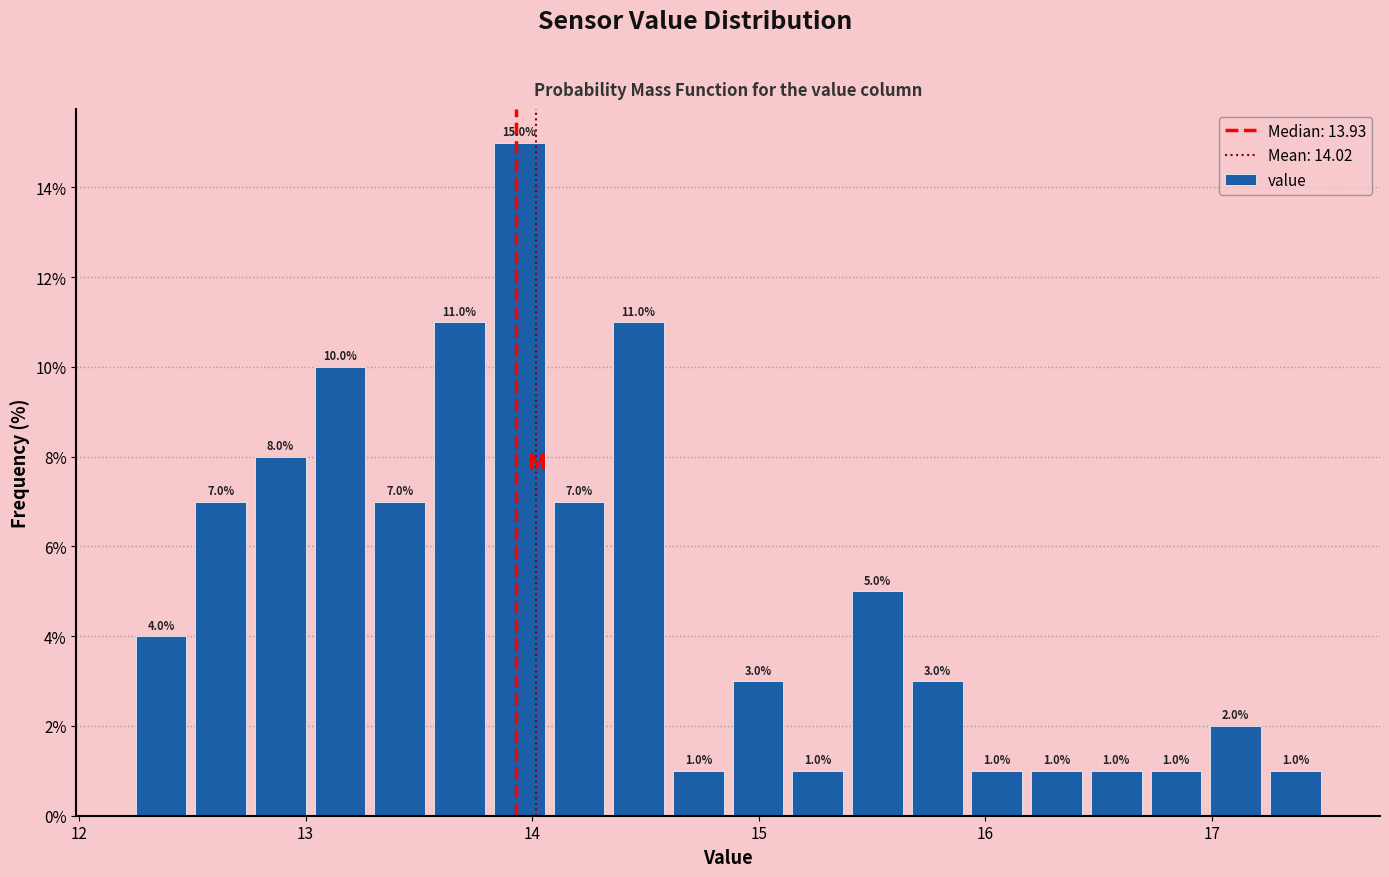

Read against the x-axis, roughly where is the centre of the tallest bar?

13.9